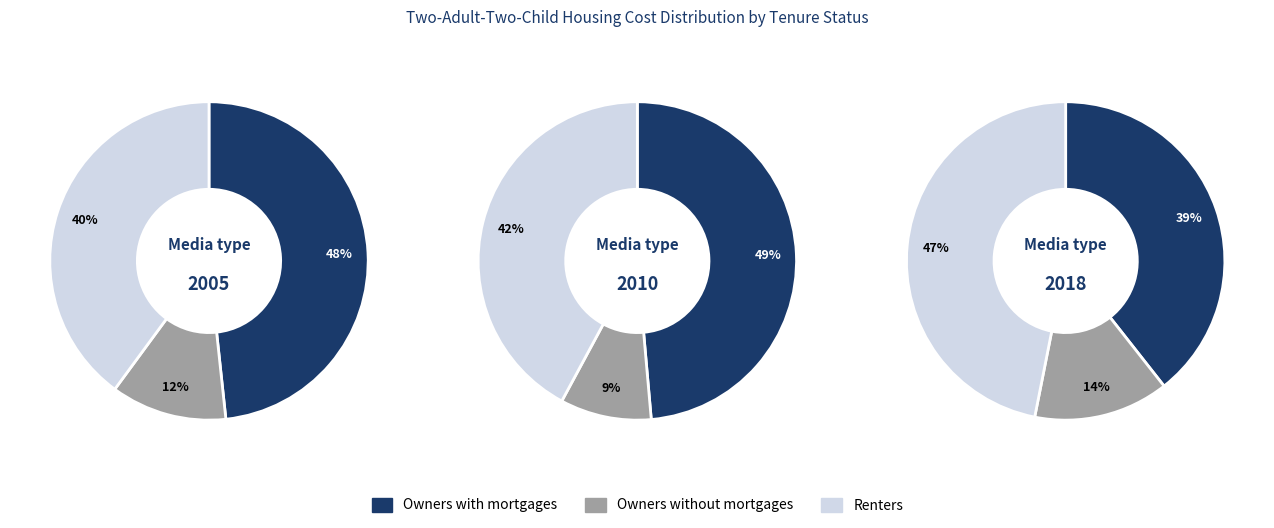

At Owners with mortgages, list the series in order from smallest to largest.

2018, 2005, 2010